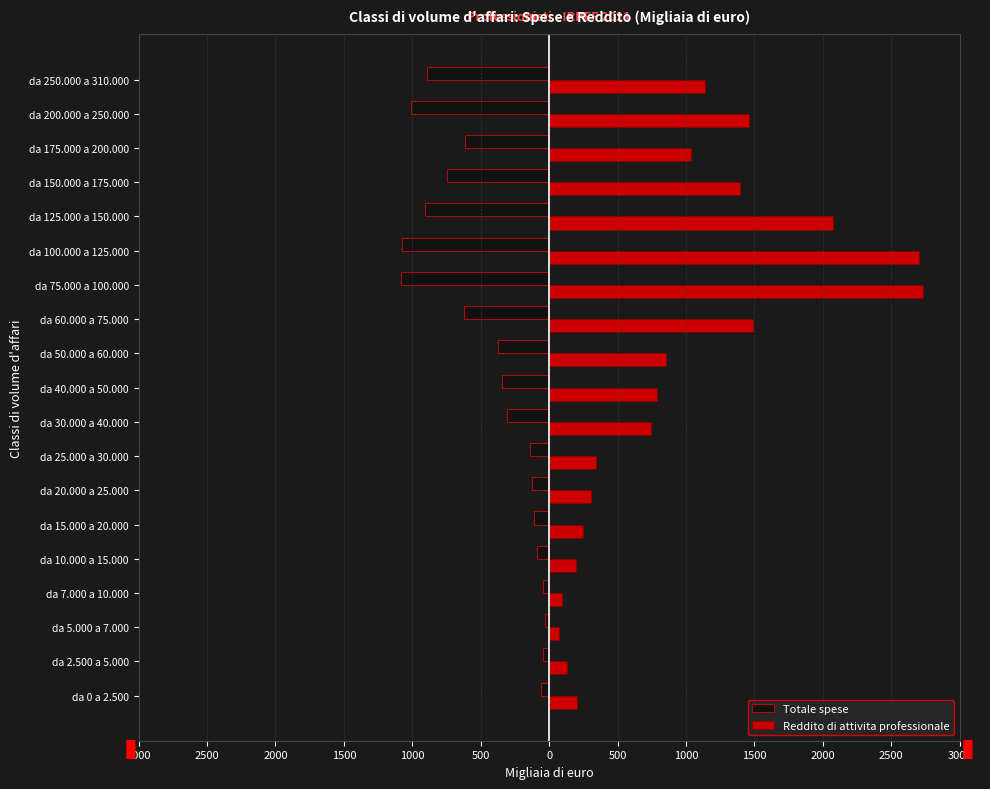

What are all the series names shown in the legend?

Totale spese, Reddito di attivita professionale